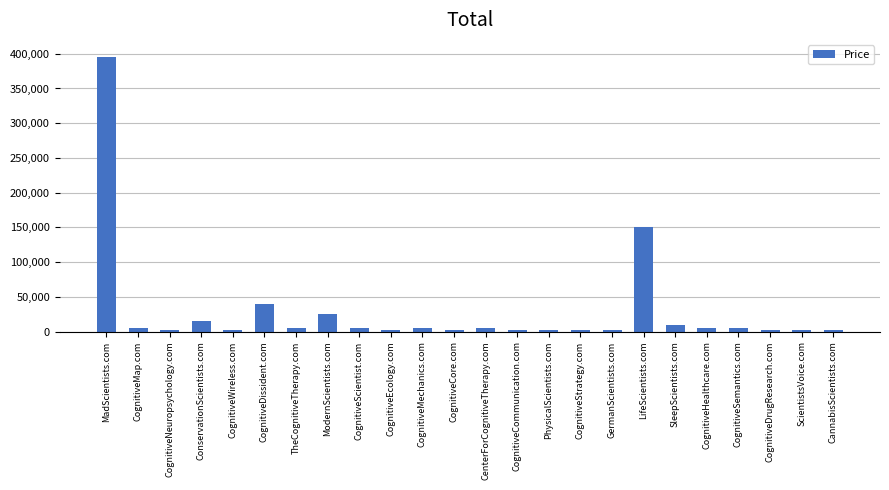

What position from the right is MadScientists.com?

24